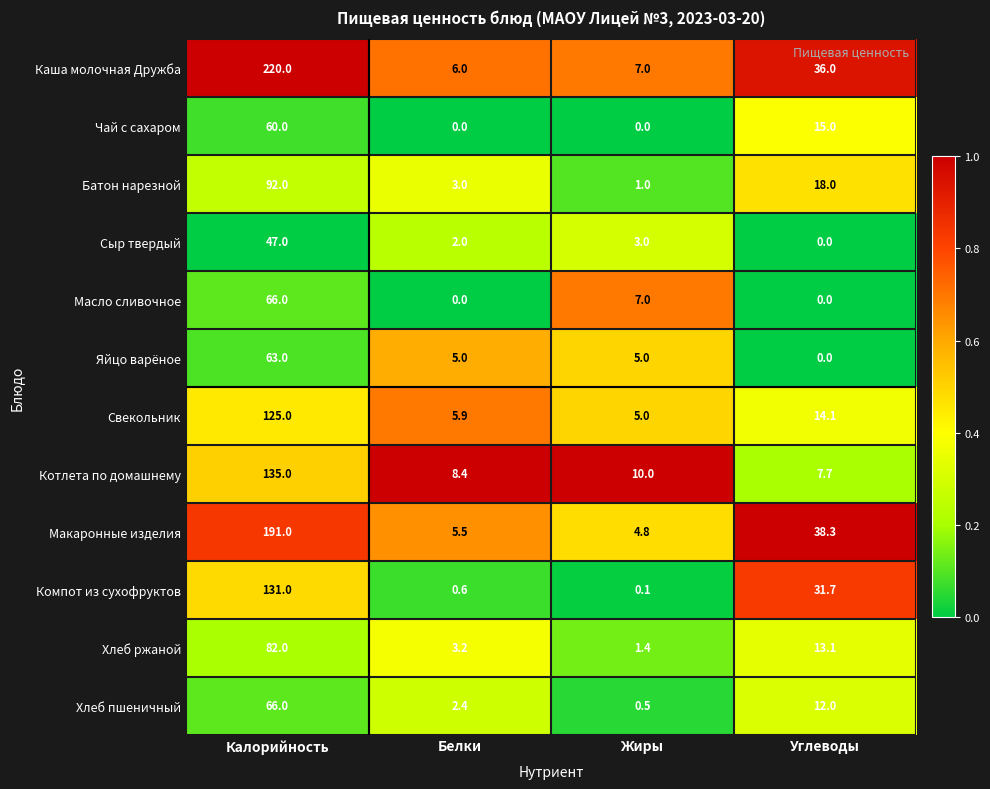

What is the highest value of the Свекольник series?

125.0